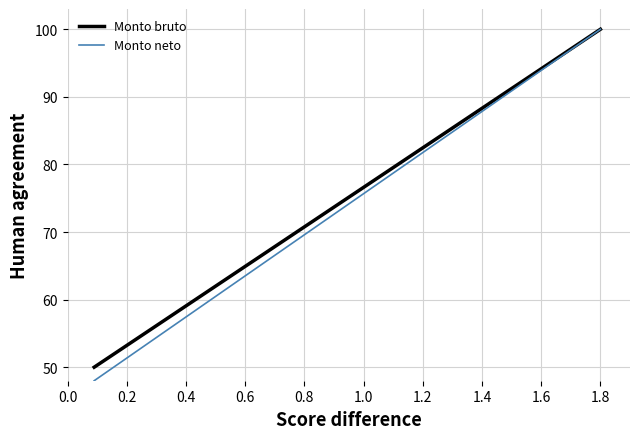

Which series has the widest spread of values?

Monto neto